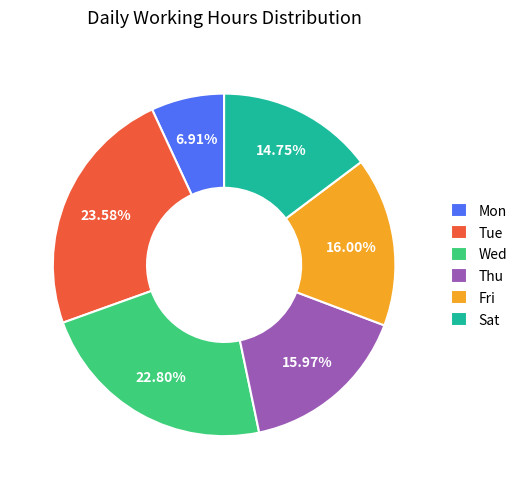

Does Sat represent more than half of the total?

No